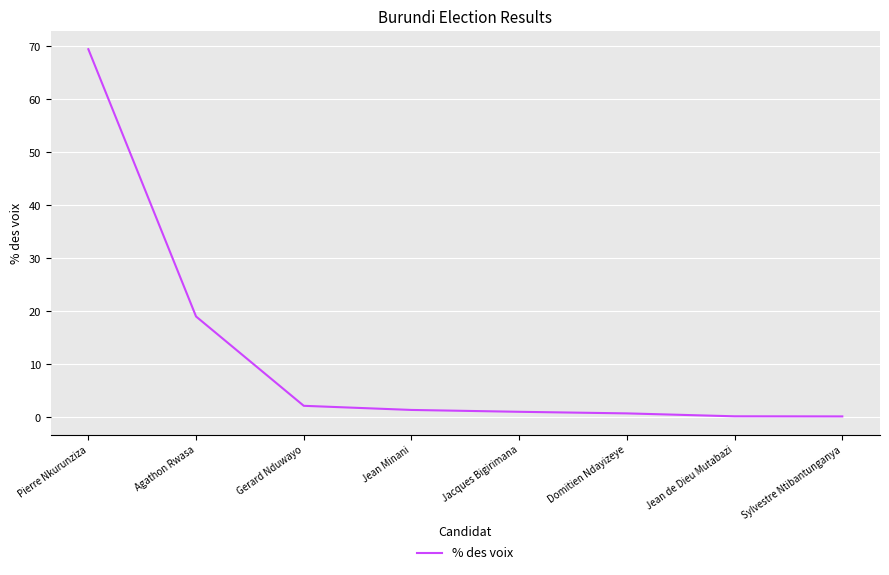

How many distinct data groups are displayed?

1